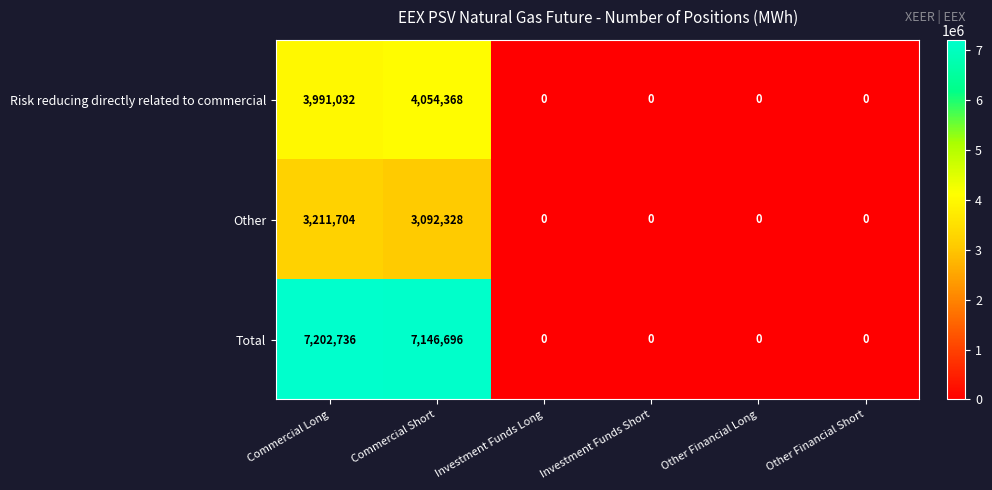

List the series in order of their overall mean, lowest first.

Other, Risk reducing directly related to commercial, Total